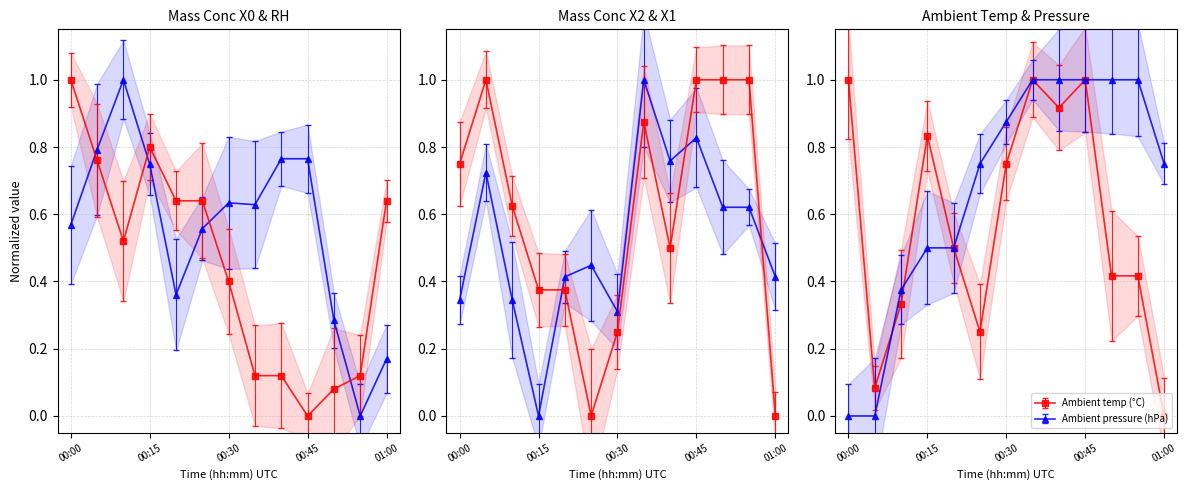

Which category has the lowest value across all series?

00:55